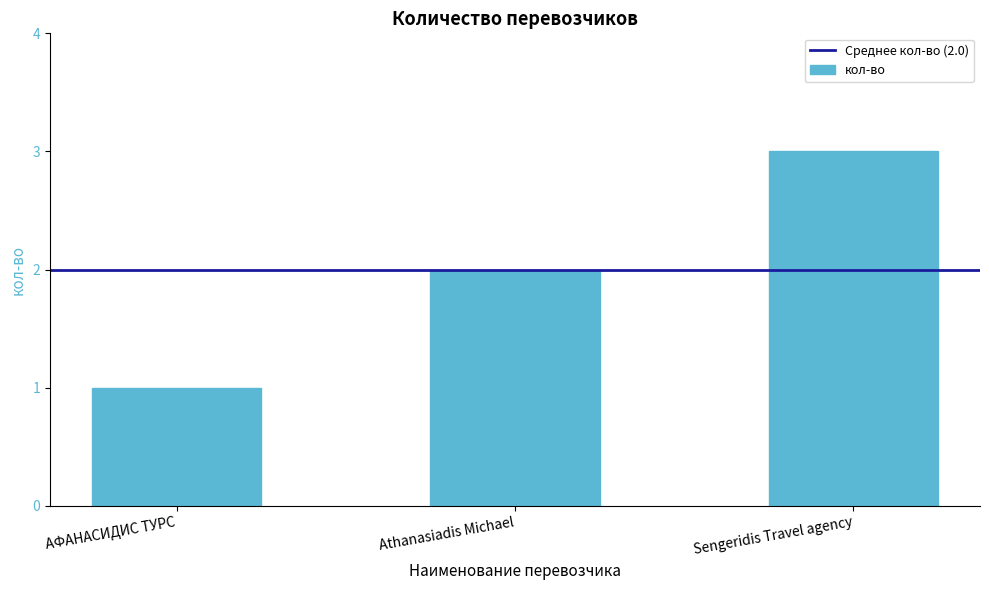

What position from the left is Sengeridis Travel agency?

3